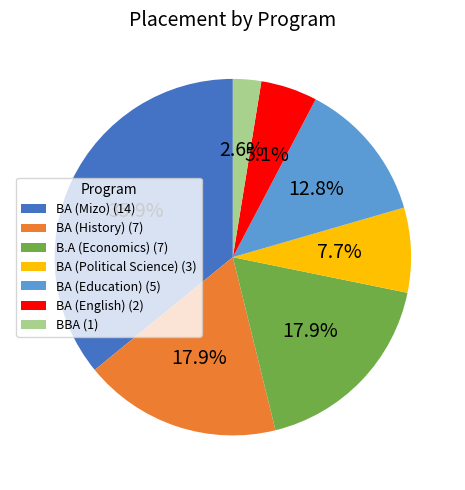

What is the largest slice in the pie chart?

BA (Mizo)